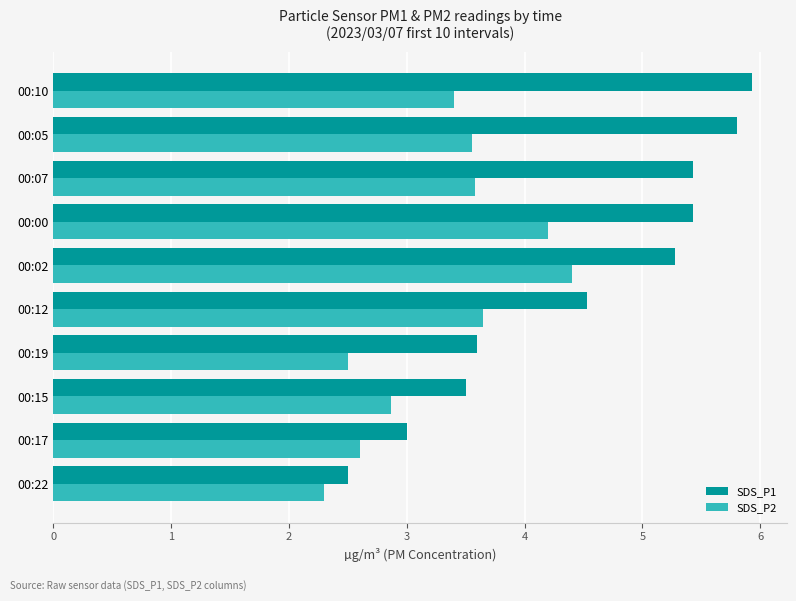

What is the difference between the maximum and minimum values in the SDS_P1 series?

3.4